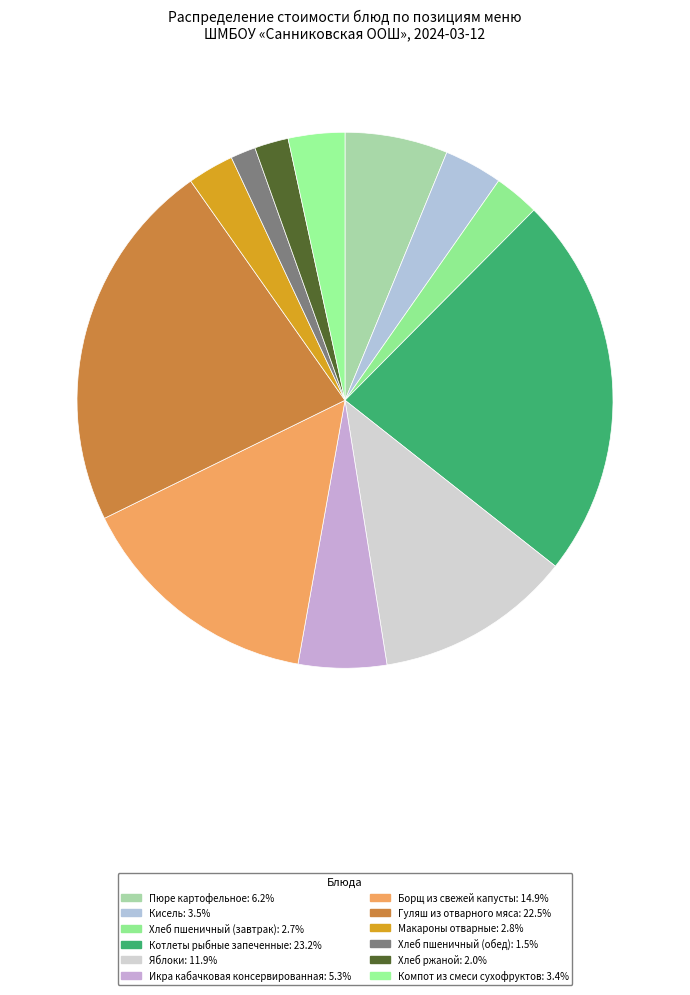

How many slices are in this pie chart?

12